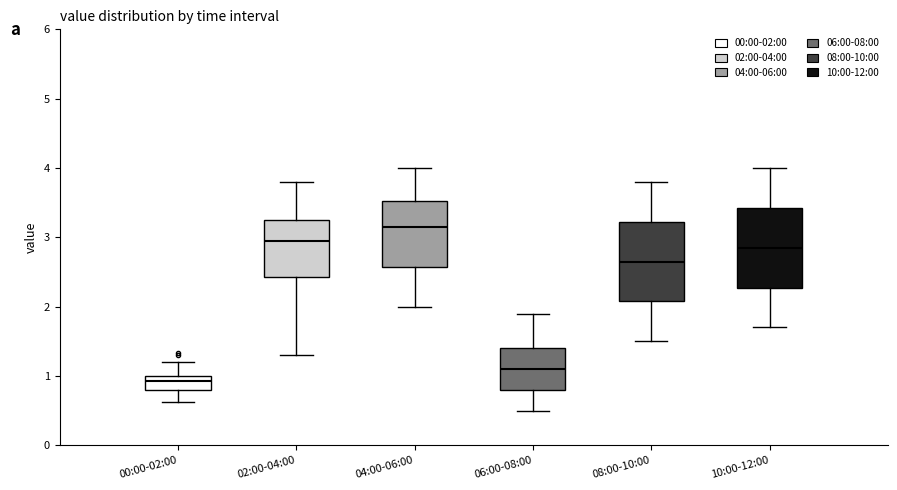

Reading left to right, transcribe this box plot: for each box, give where its median line is, the range the box spans, and where its two whiskers end, as read against the y-axis. The values are not printed on the chart, so give them approximately, as read against the axis.

00:00-02:00: median 0.9, box 0.8 to 1.0, whiskers 0.6 to 1.2
02:00-04:00: median 3.0, box 2.4 to 3.2, whiskers 1.3 to 3.8
04:00-06:00: median 3.2, box 2.6 to 3.5, whiskers 2.0 to 4.0
06:00-08:00: median 1.1, box 0.8 to 1.4, whiskers 0.5 to 1.9
08:00-10:00: median 2.7, box 2.1 to 3.2, whiskers 1.5 to 3.8
10:00-12:00: median 2.9, box 2.3 to 3.4, whiskers 1.7 to 4.0